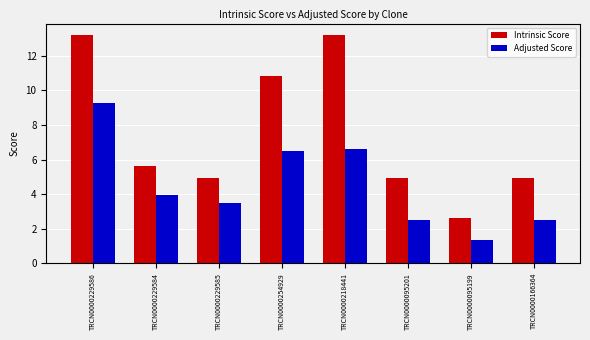

How many data points does each series have?

8